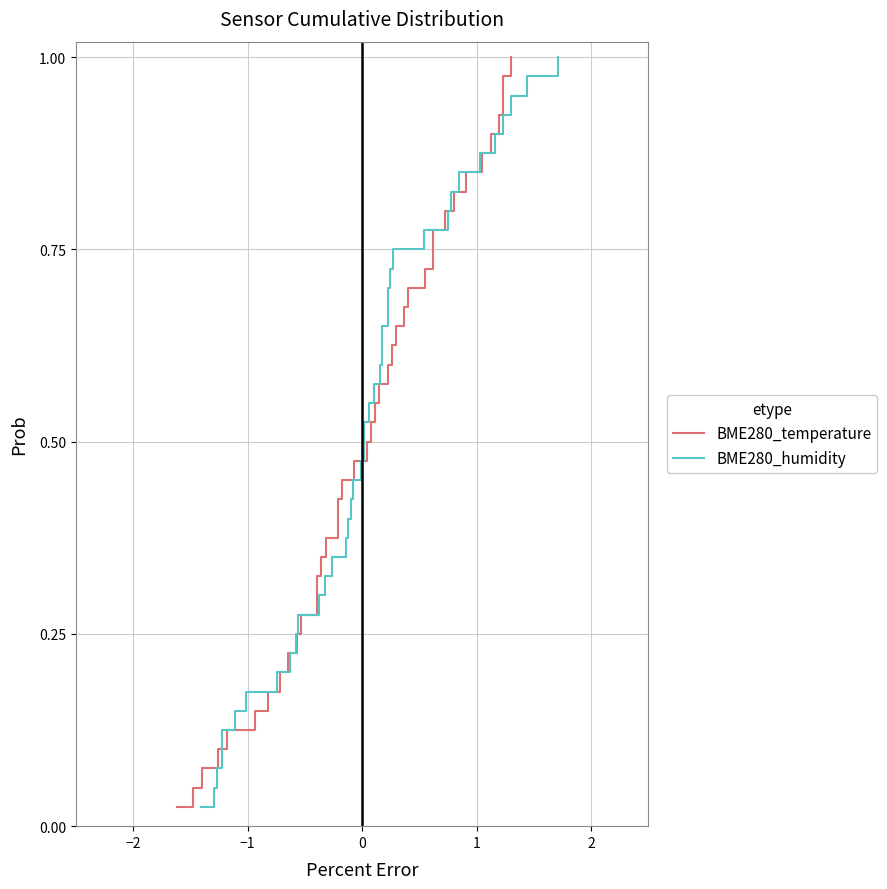

What is the value of the BME280_temperature point at the 20th from the left?

0.5